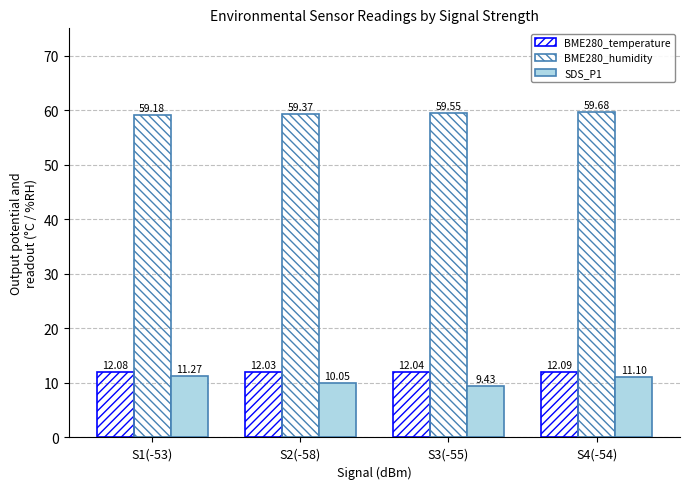

Does the chart contain any negative values?

No